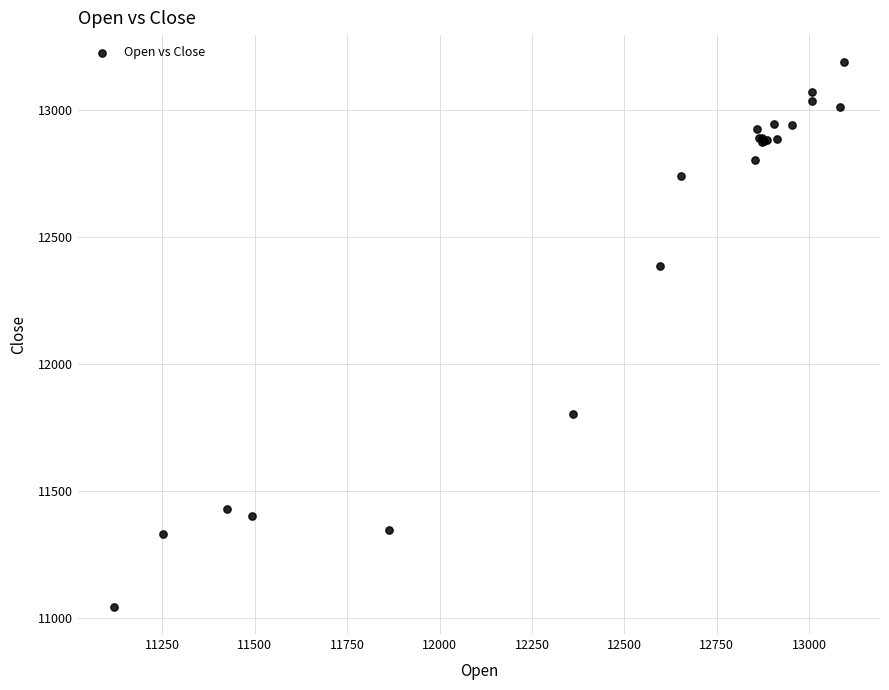

What Y value in the scatter plot is closest to 12117?

12386